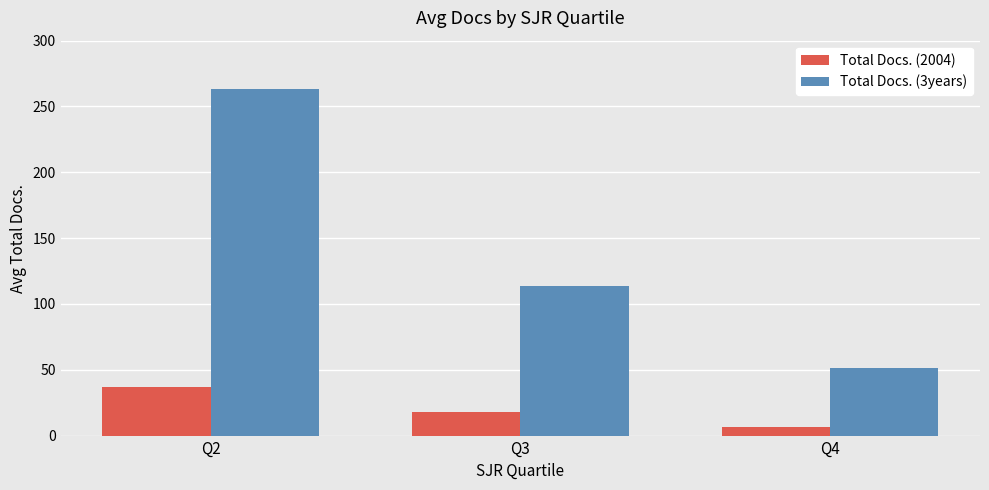

At which category is the sum across all series the highest?

Q2